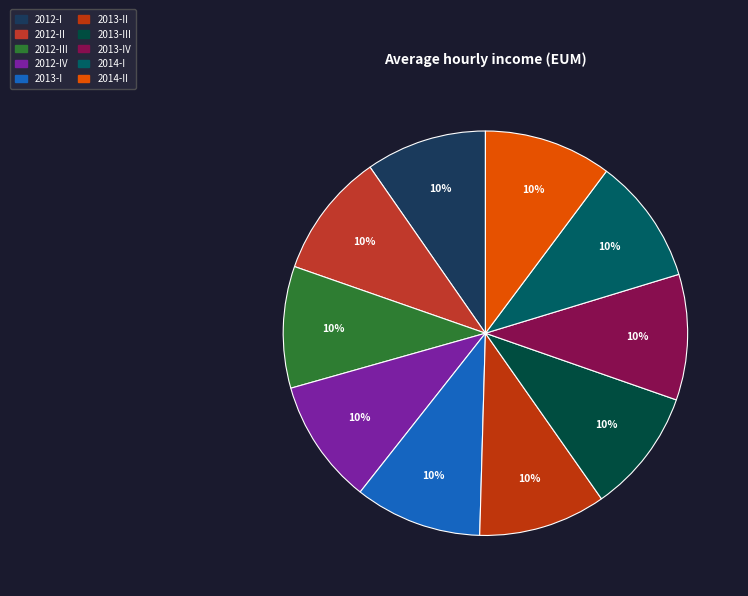

Does 2013-IV represent more than half of the total?

No